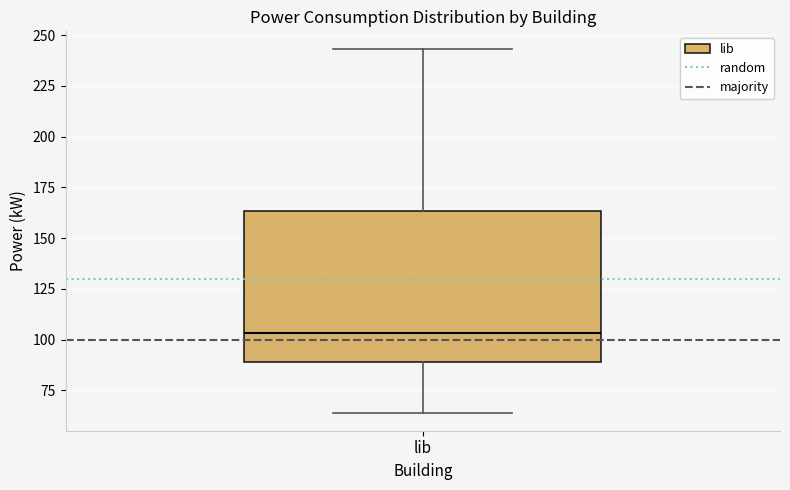

Read this box plot against the y-axis: the position of the median line, the range covered by the box, and the ends of both whiskers. The values are not printed on the chart, so give them approximately, as read against the axis.

median 105, box 90 to 165, whiskers 65 to 245